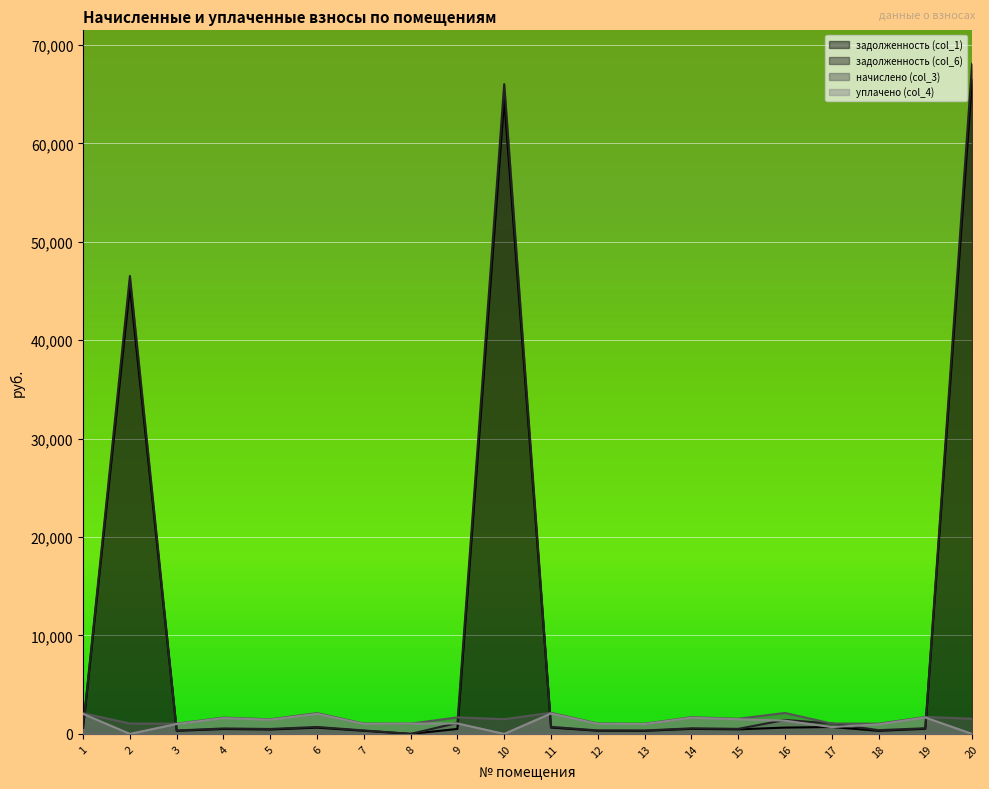

How many categories are shown in the chart?

20